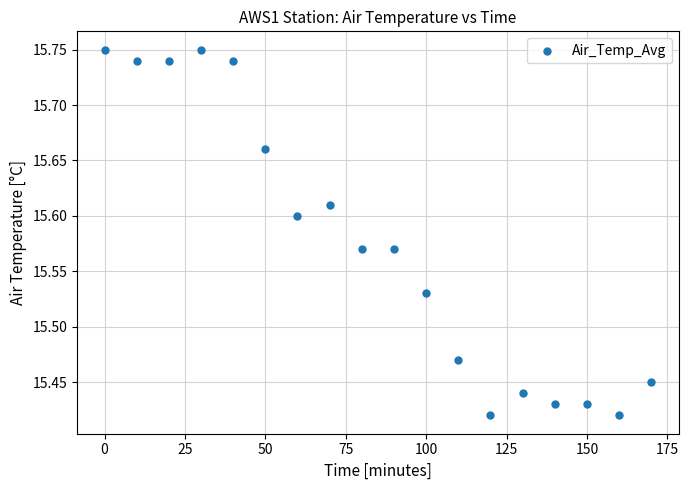

What is the range of X values (max minus min)?

170.0